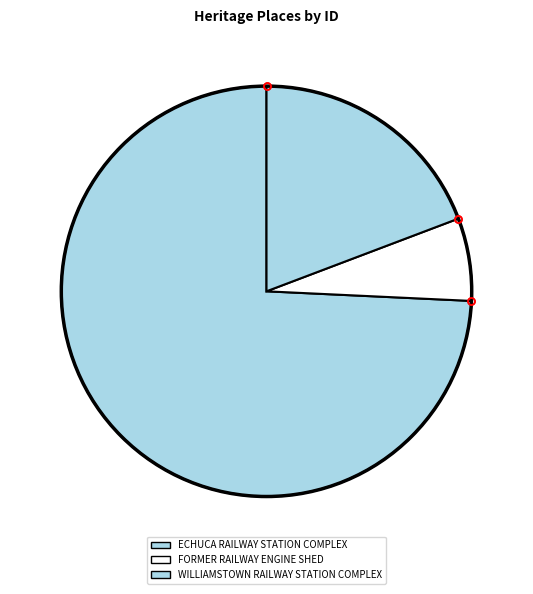

Combined, do WILLIAMSTOWN RAILWAY STATION COMPLEX and ECHUCA RAILWAY STATION COMPLEX account for over 50%?

Yes